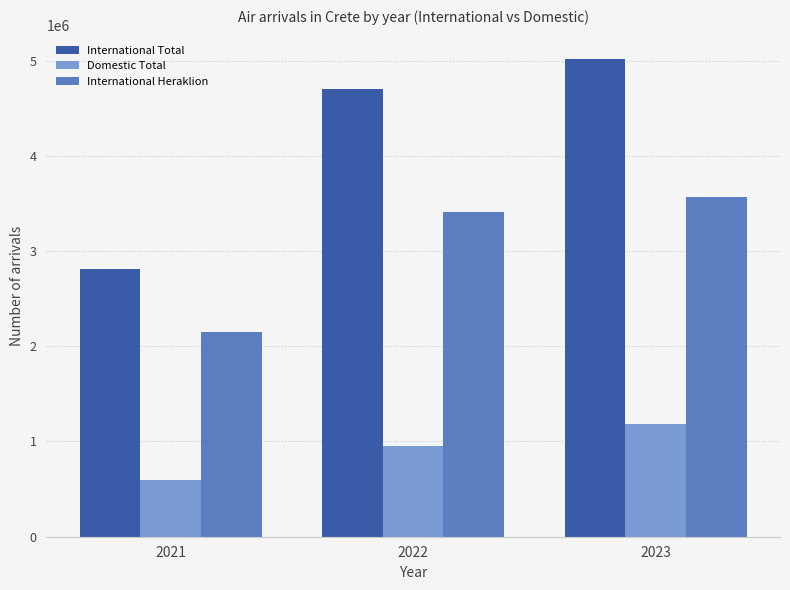

What is the average value of the International Heraklion series?

3040353